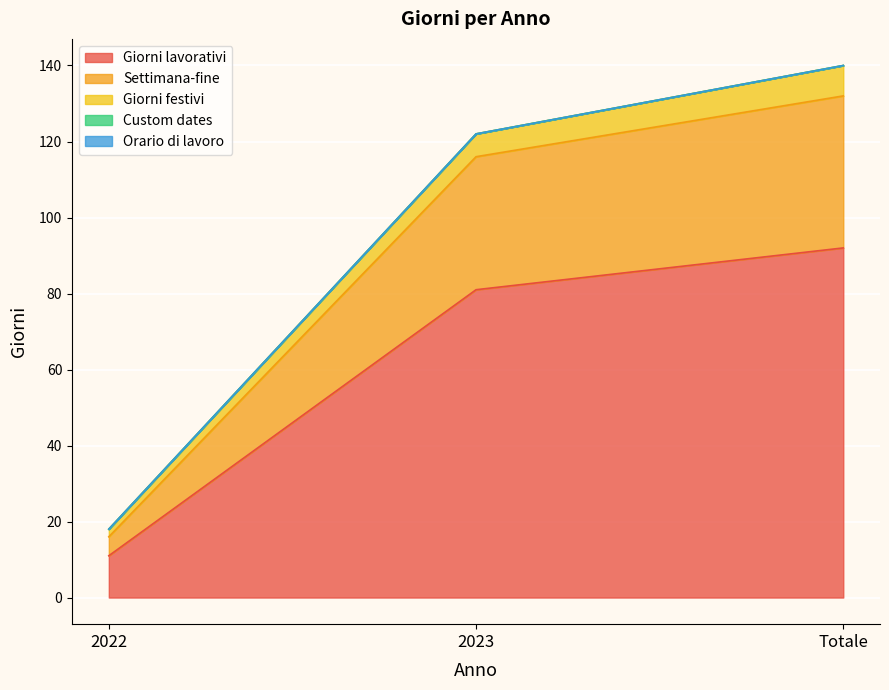

Does the chart display data point markers on the line(s)?

No